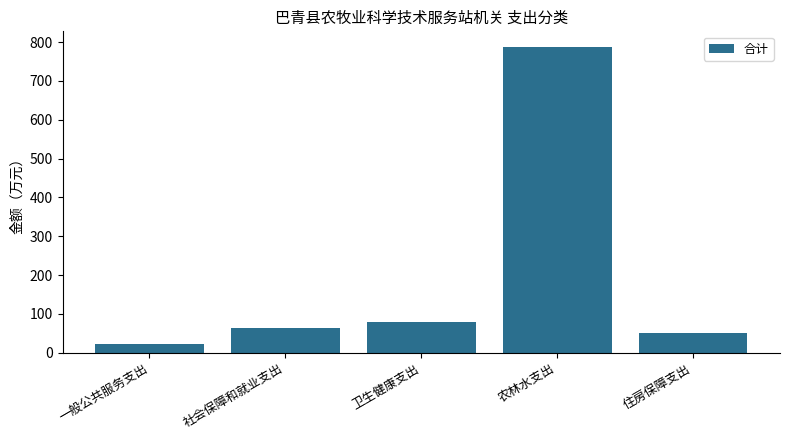

How many bars are there in total?

5